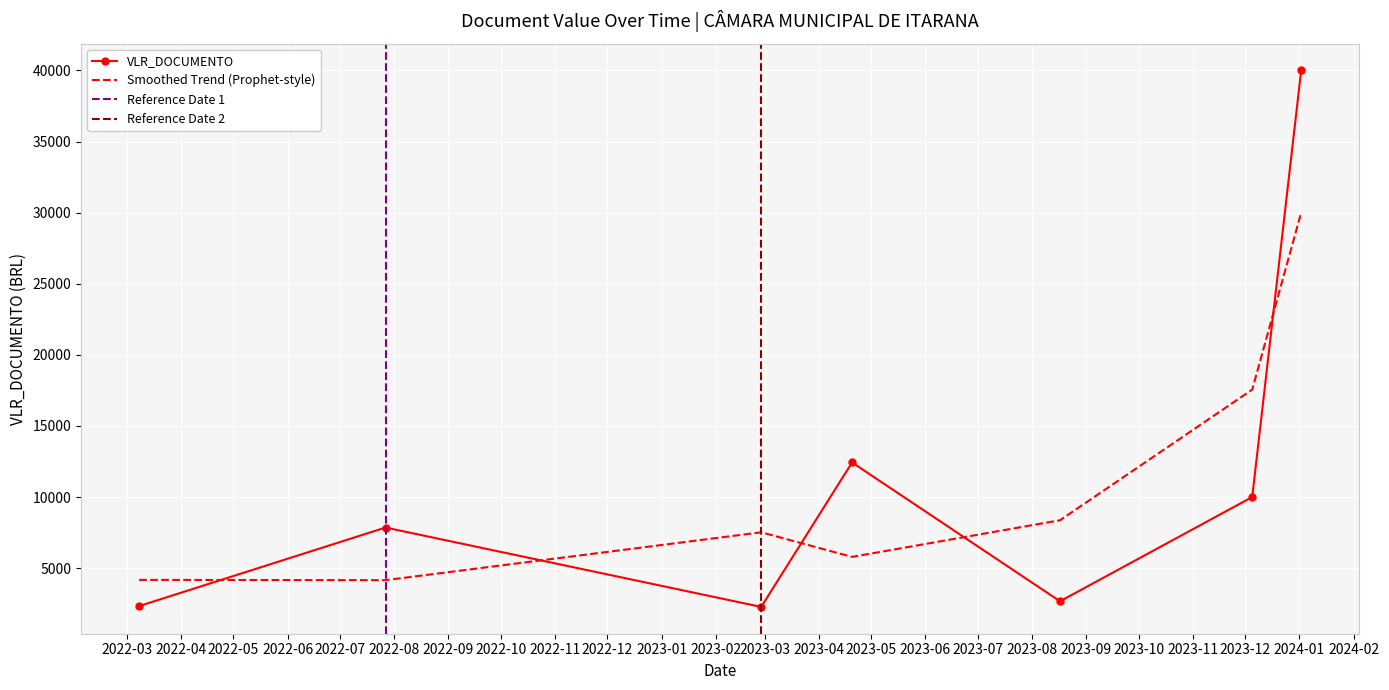

List the labels in order of value, smallest first.

2023-02-27, 2022-03-08, 2023-08-17, 2022-07-27, 2023-12-05, 2023-04-20, 2024-01-02